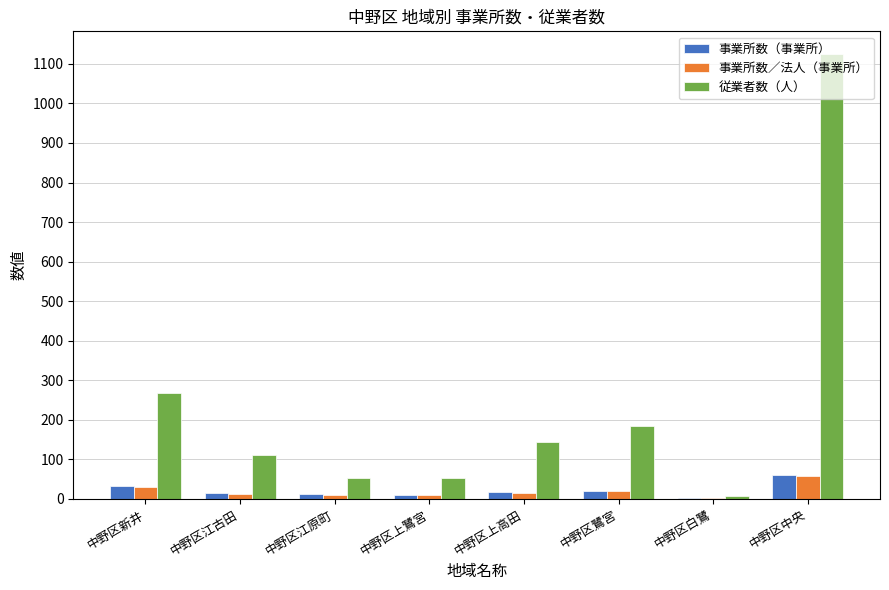

Which category has the highest value across all series?

中野区中央